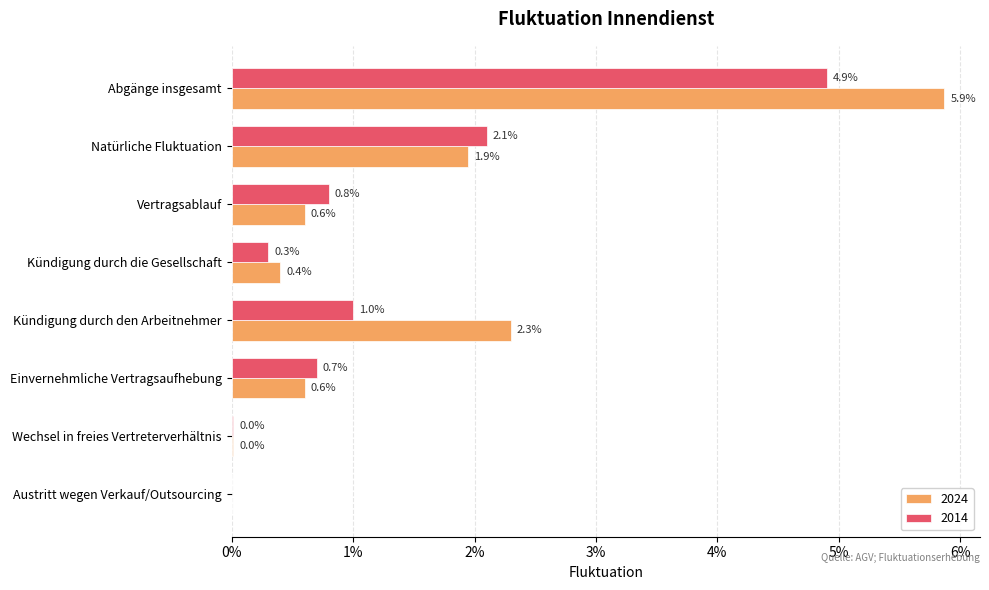

Is the value of 2014 at Abgänge insgesamt greater than the value of 2024 at Einvernehmliche Vertragsaufhebung?

Yes